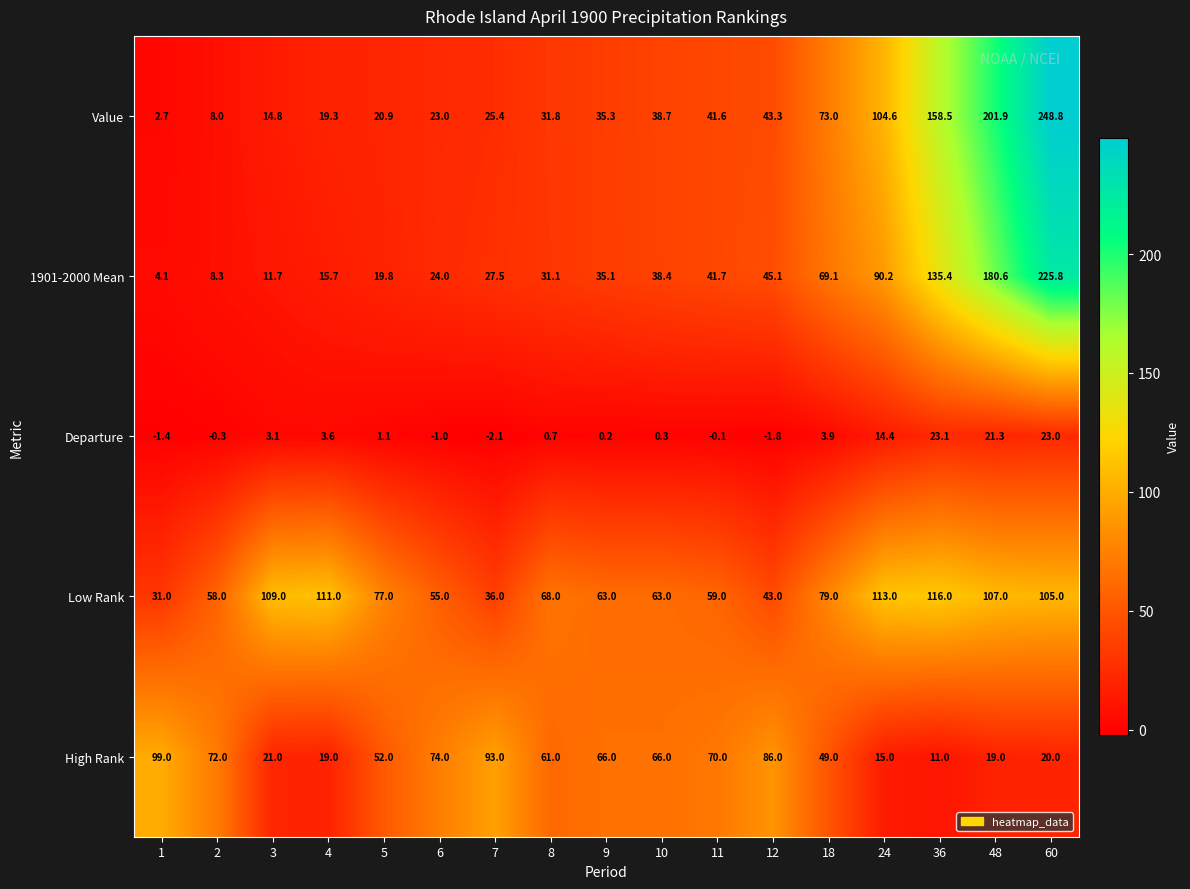

Count the number of data series in this chart.

5